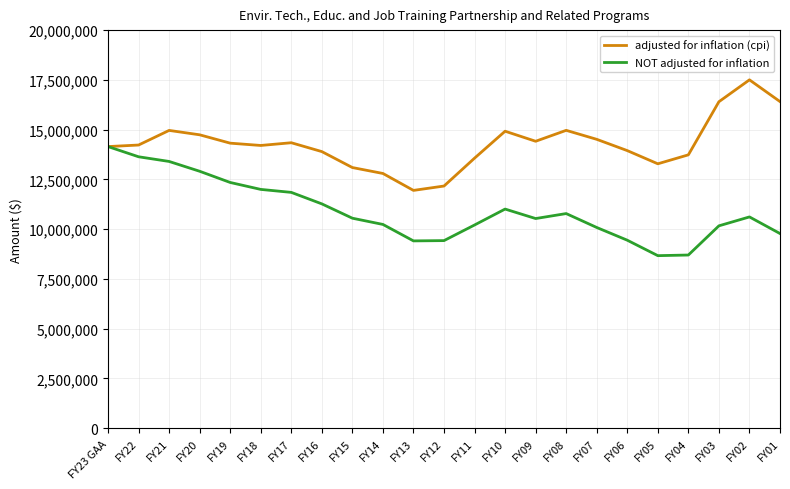

What is the average value of the adjusted for inflation (cpi) series?

14282379